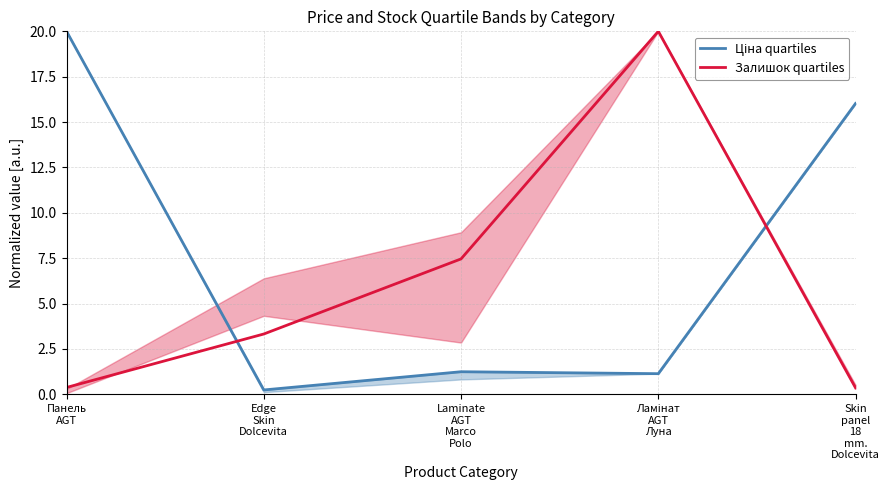

What is the difference between the highest and lowest values at Skin
panel
18
mm.
Dolcevita?

15.7